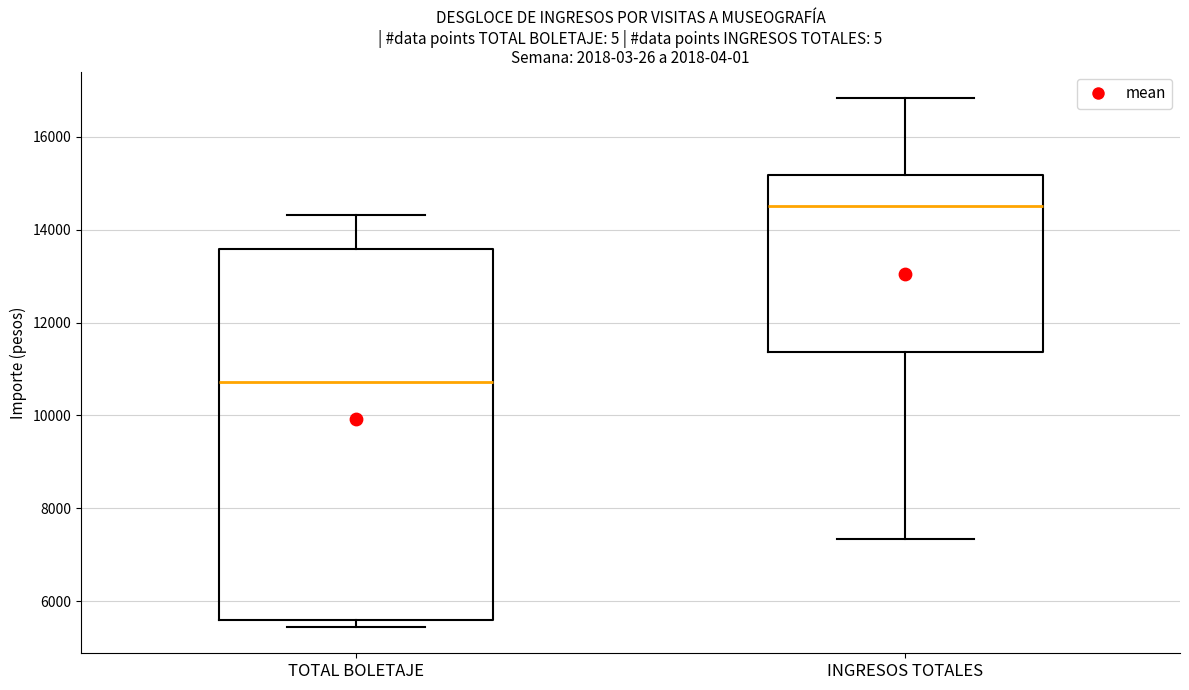

Reading left to right, transcribe this box plot: for each box, give where its median line is, the range the box spans, and where its two whiskers end, as read against the y-axis. The values are not printed on the chart, so give them approximately, as read against the axis.

TOTAL BOLETAJE: median 10800, box 5600 to 13600, whiskers 5400 to 14400
INGRESOS TOTALES: median 14600, box 11400 to 15200, whiskers 7400 to 16800